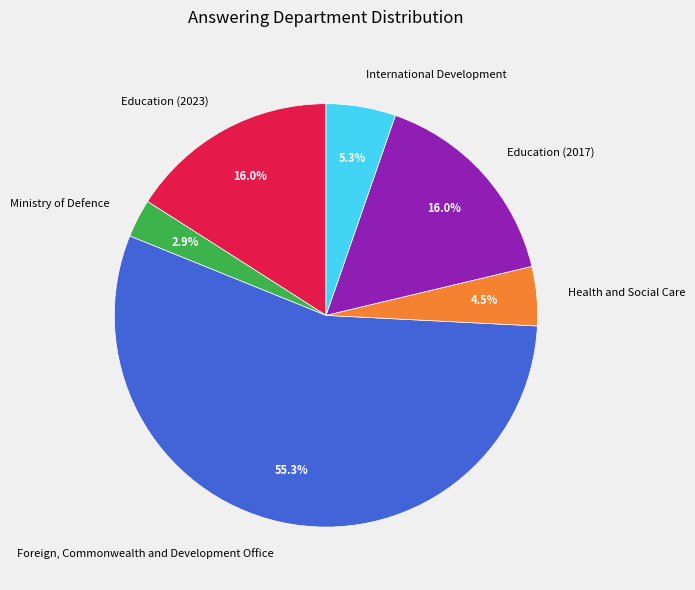

To the nearest percent, what percentage of the pie is Education (2017)?

16%